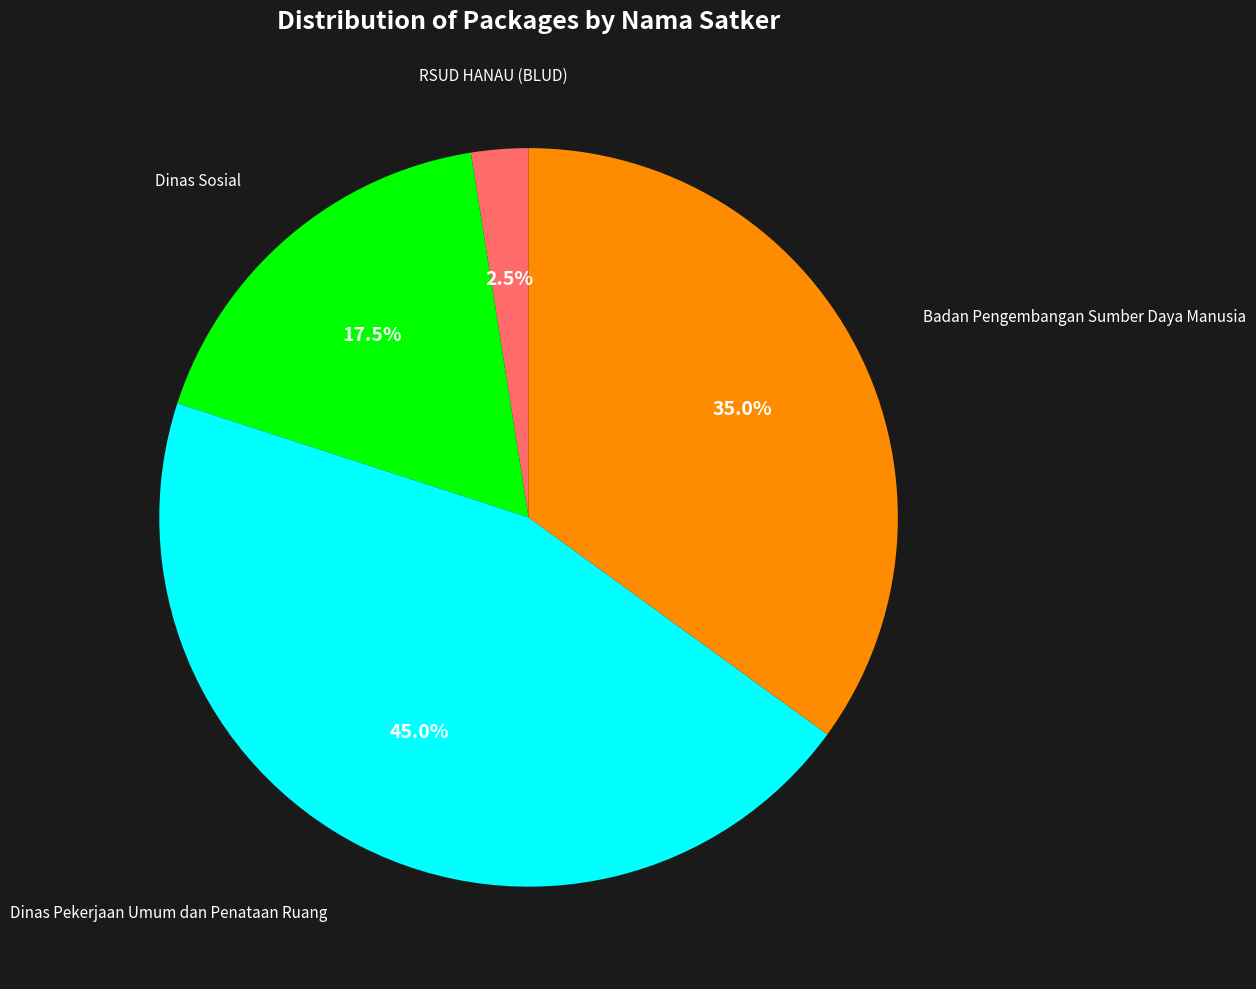

How many slices are in this pie chart?

4